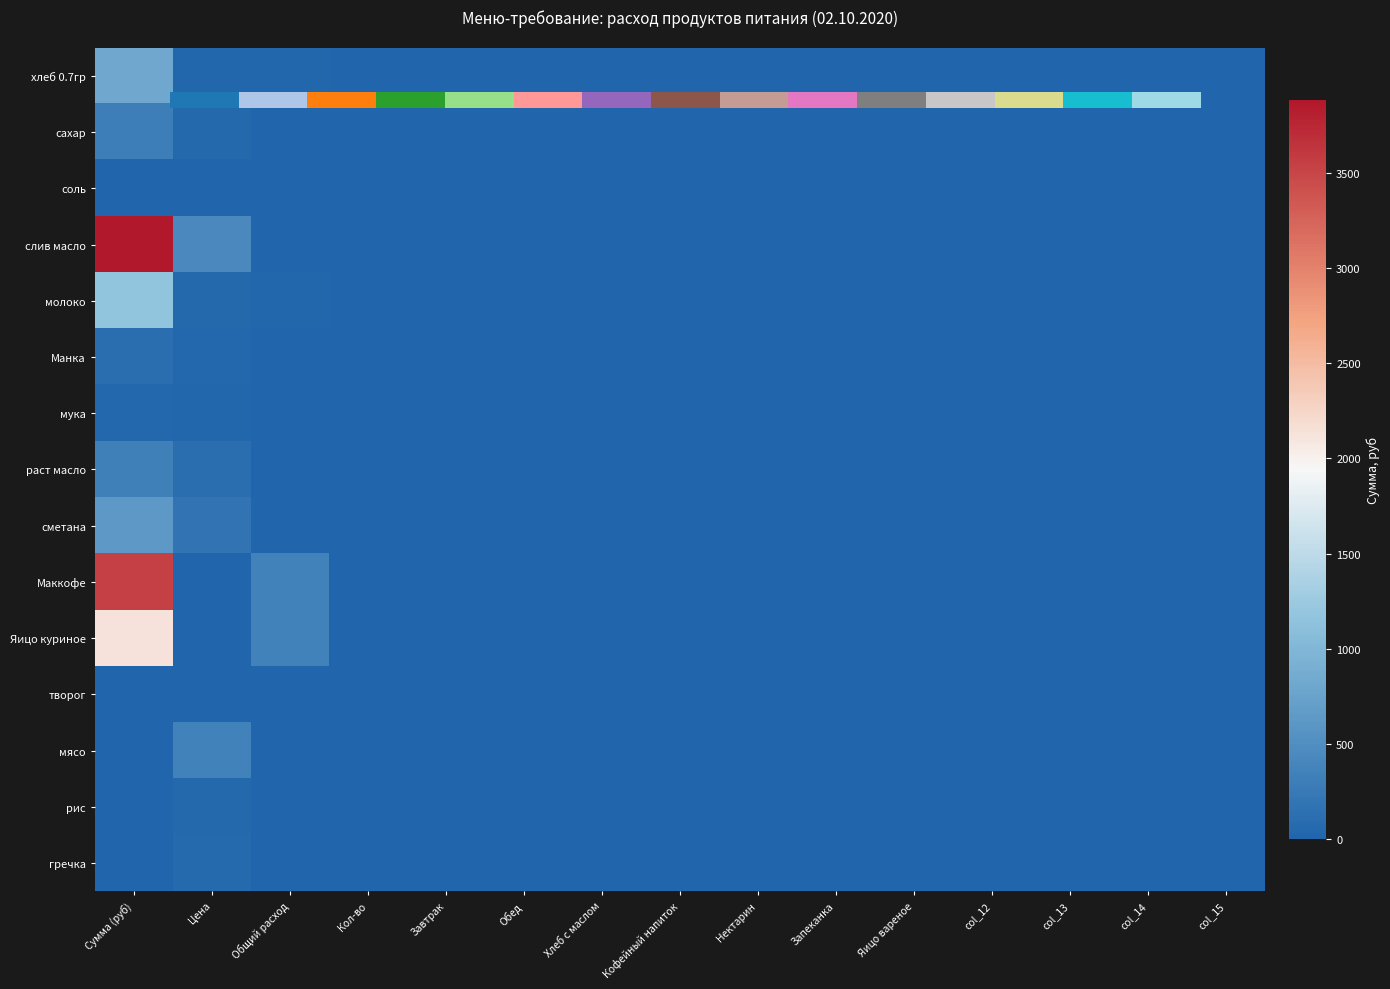

List the series in order of their peak value, lowest first.

творог, соль, мука, рис, гречка, Манка, сахар, раст масло, мясо, сметана, хлеб 0.7гр, молоко, Яицо куриное, Маккофе, слив масло